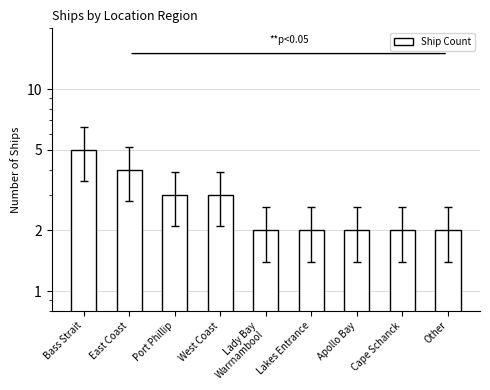

The value at Bass Strait is 5. True or false?

True